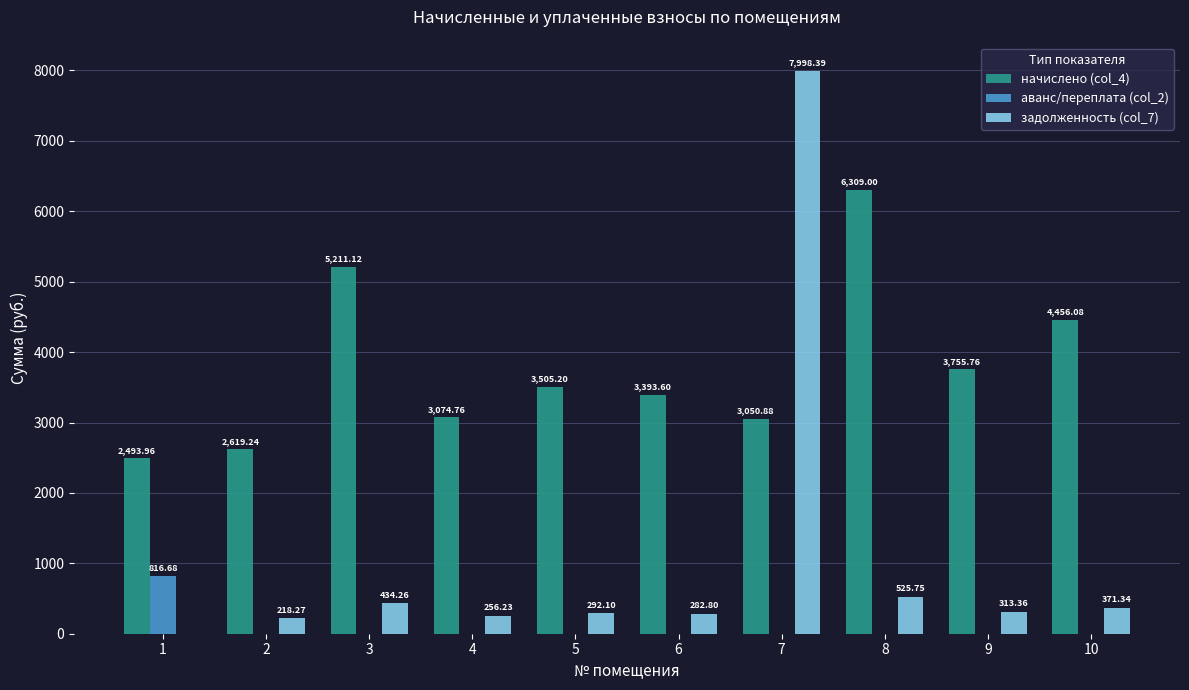

Reading right to left, list all the values displayed in this chart.

начислено (col_4): 10=4456.1	9=3755.8	8=6309.0	7=3050.9	6=3393.6	5=3505.2	4=3074.8	3=5211.1	2=2619.2	1=2494.0
аванс/переплата (col_2): 10=0.0	9=0.0	8=0.0	7=0.0	6=0.0	5=0.0	4=0.0	3=0.0	2=0.0	1=816.7
задолженность (col_7): 10=371.3	9=313.4	8=525.8	7=7998.4	6=282.8	5=292.1	4=256.2	3=434.3	2=218.3	1=0.0